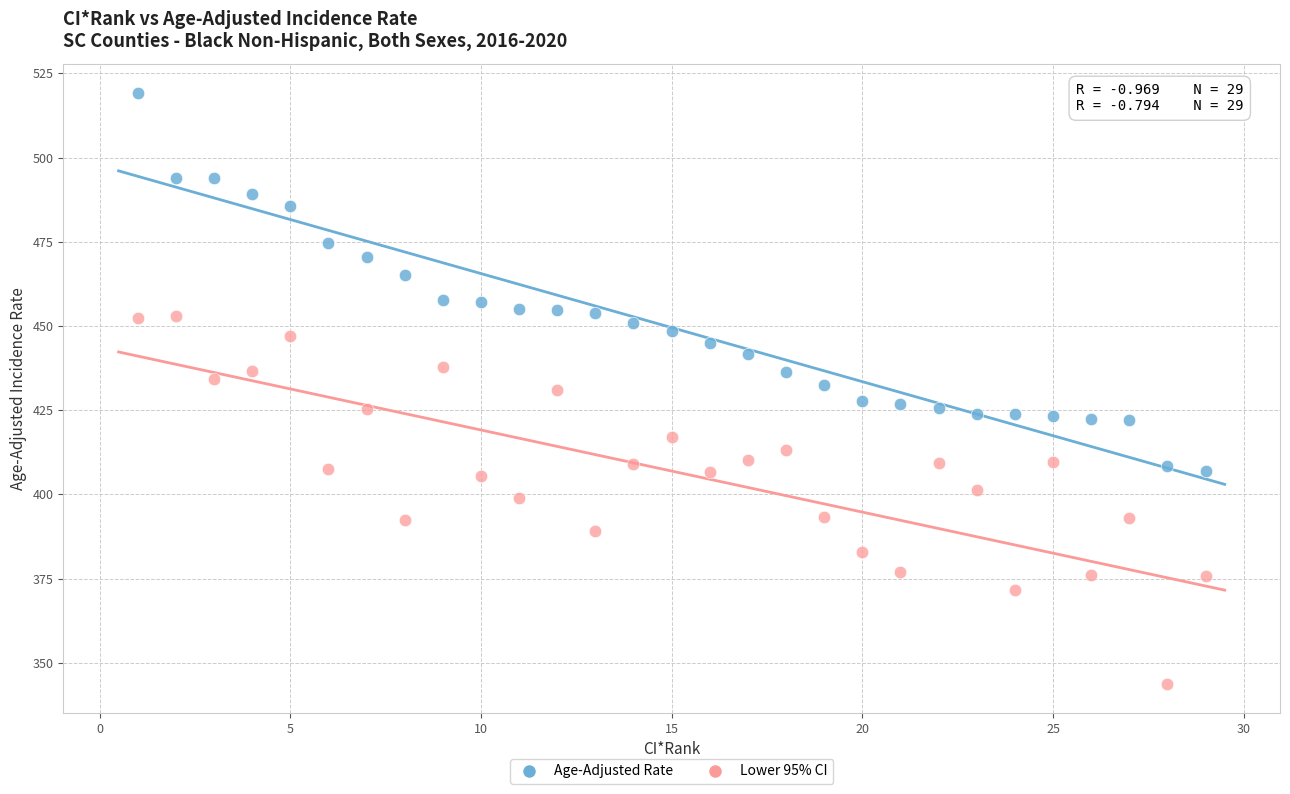

Which series reaches the maximum Y coordinate?

Age-Adjusted Rate